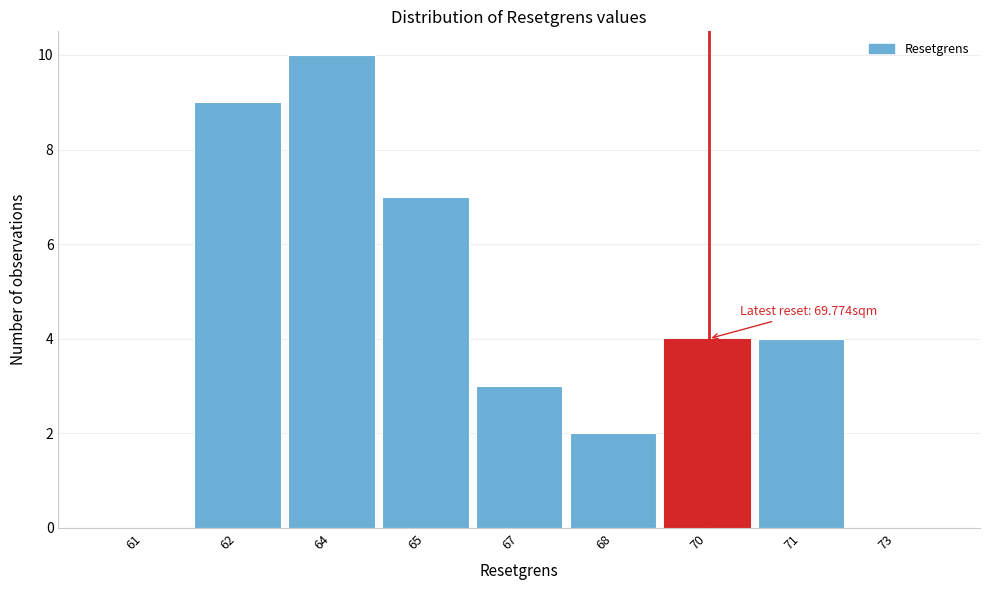

Reading left to right, what are all the values shown in this chart?

61=0	62=9	64=10	65=7	67=3	68=2	70=4	71=4	73=0